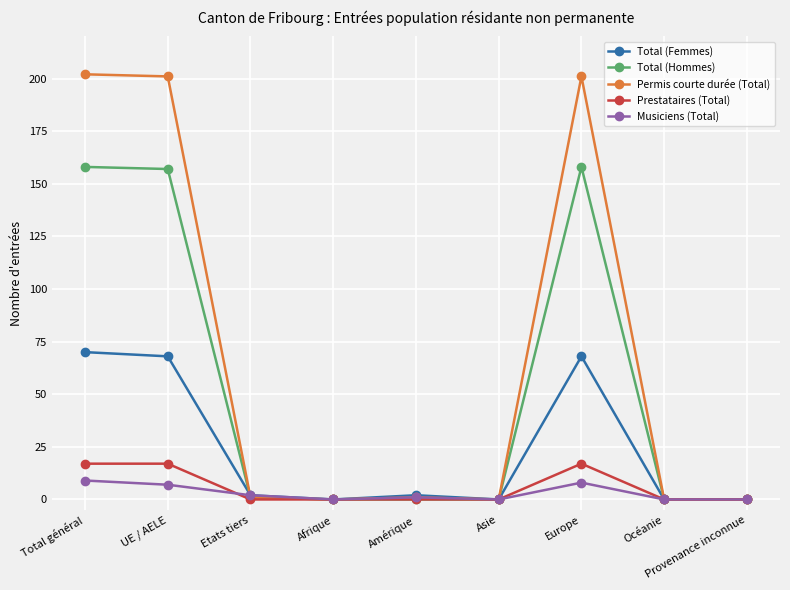

What is the label of the 4th point from the right?

Asie